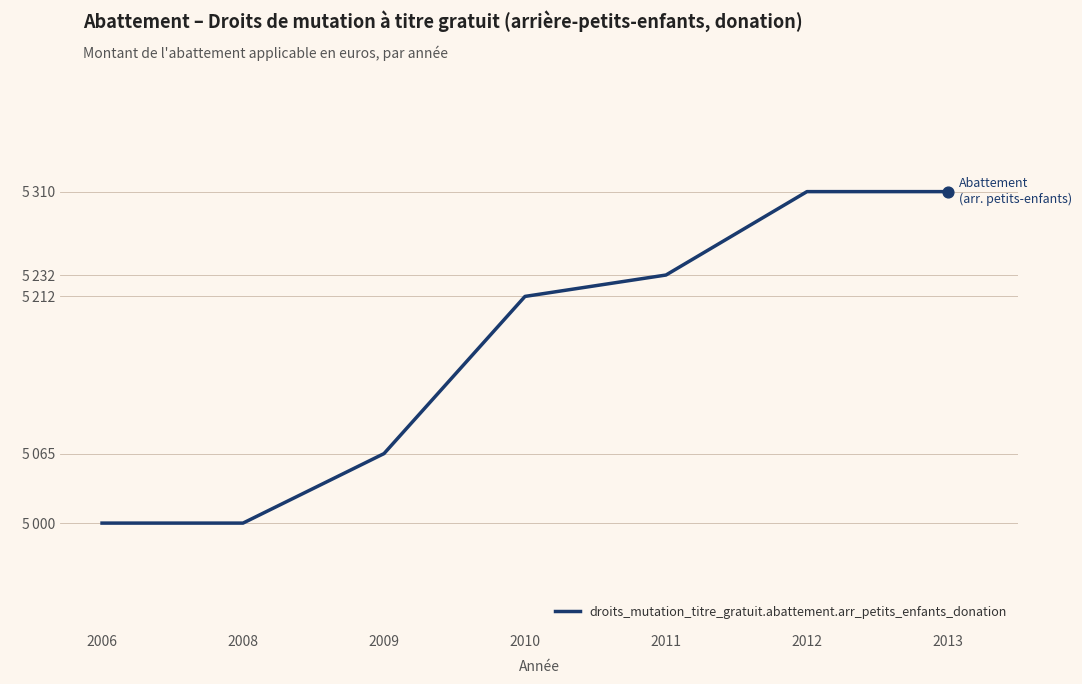

What is the ratio of the value at 2012 to the value at 2010?

1.0